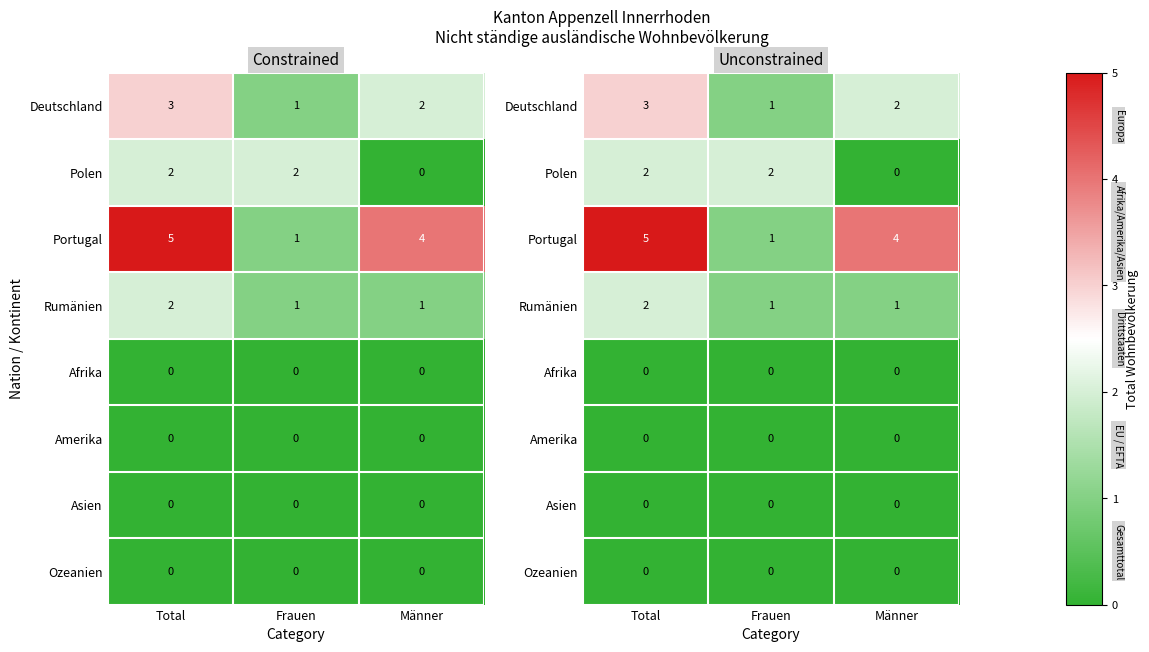

The Rumänien series shows 1 at Männer. True or false?

True